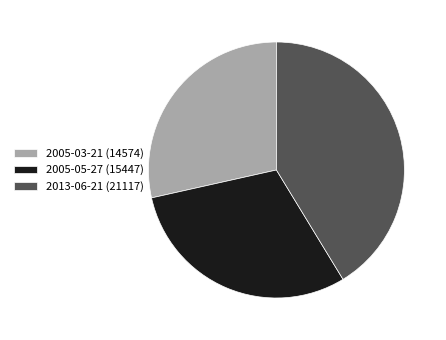

Does 2005-03-21 represent more than half of the total?

No